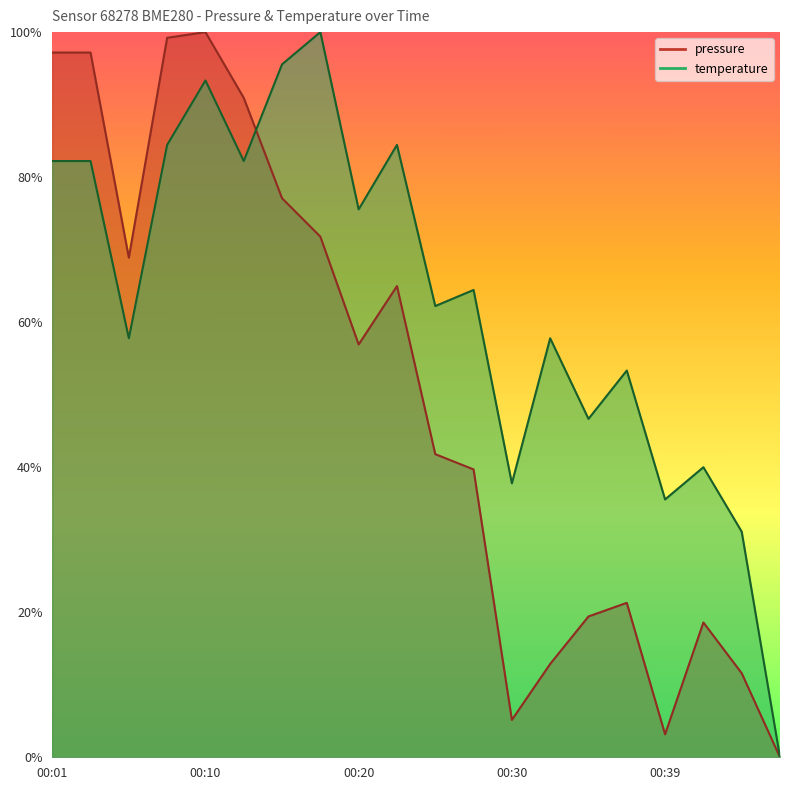

Reading right to left, extract all data points from this chart.

pressure: 00:47=0.0	00:44=0.1	00:42=0.2	00:39=0.0	00:37=0.2	00:35=0.2	00:32=0.1	00:30=0.1	00:27=0.4	00:25=0.4	00:22=0.6	00:20=0.6	00:18=0.7	00:15=0.8	00:13=0.9	00:10=1.0	00:08=1.0	00:05=0.7	00:03=1.0	00:01=1.0
temperature: 00:47=0.0	00:44=0.3	00:42=0.4	00:39=0.4	00:37=0.5	00:35=0.5	00:32=0.6	00:30=0.4	00:27=0.6	00:25=0.6	00:22=0.8	00:20=0.8	00:18=1.0	00:15=1.0	00:13=0.8	00:10=0.9	00:08=0.8	00:05=0.6	00:03=0.8	00:01=0.8